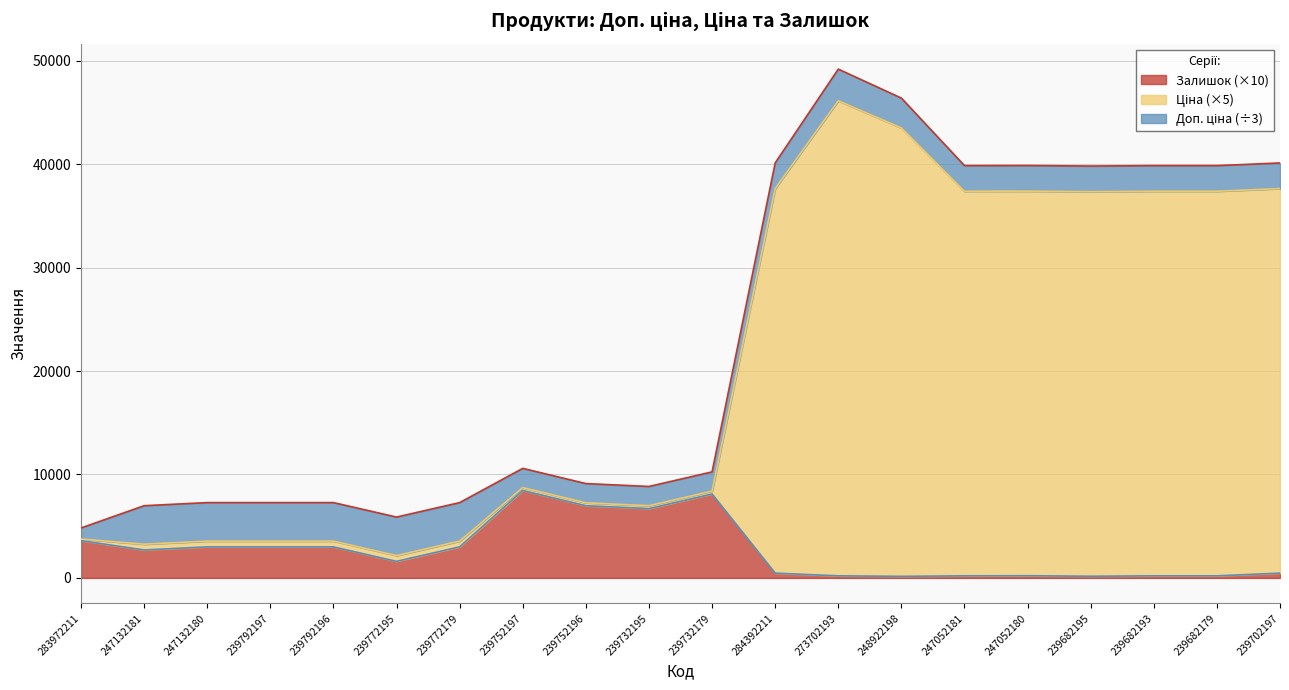

At which label does Залишок first exceed 2700?

283972211